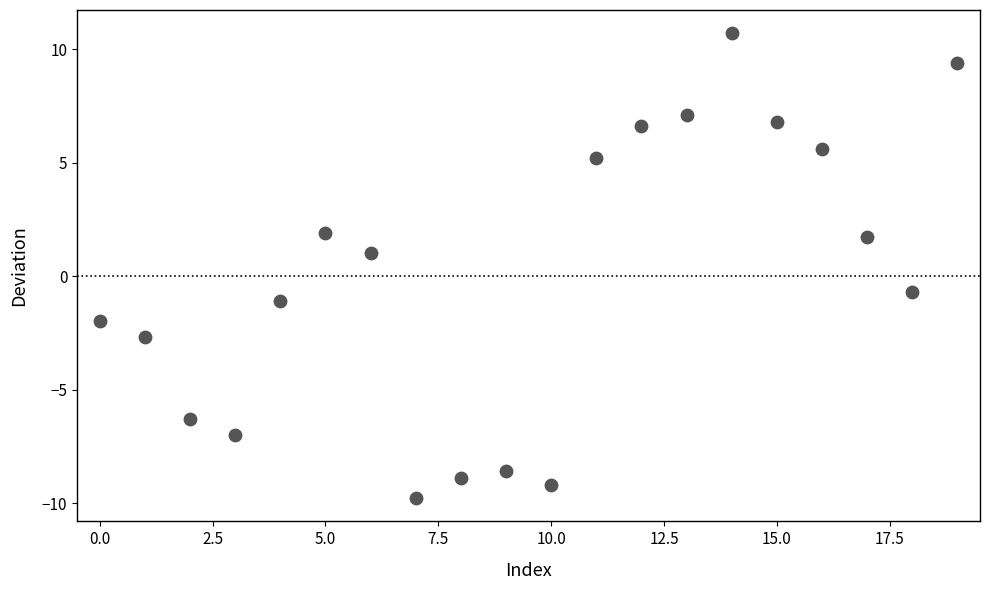

What Y value in the scatter plot is closest to 0?

-0.7